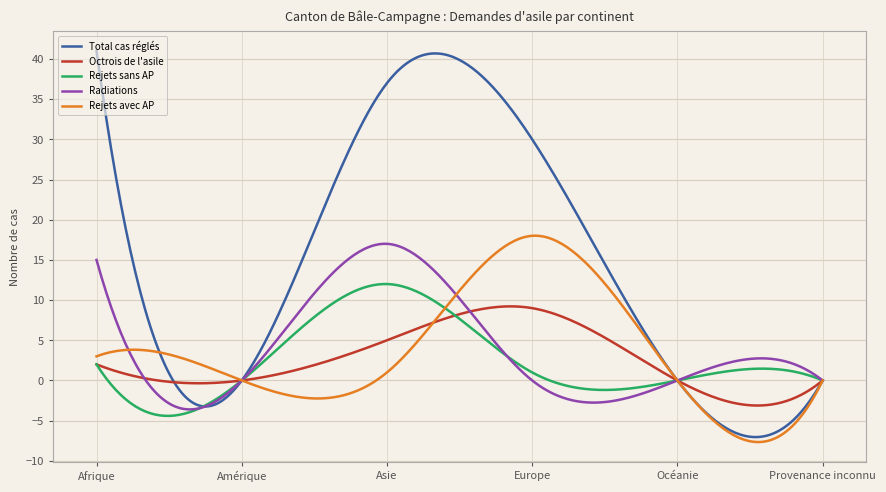

Does the chart have visible grid lines?

Yes